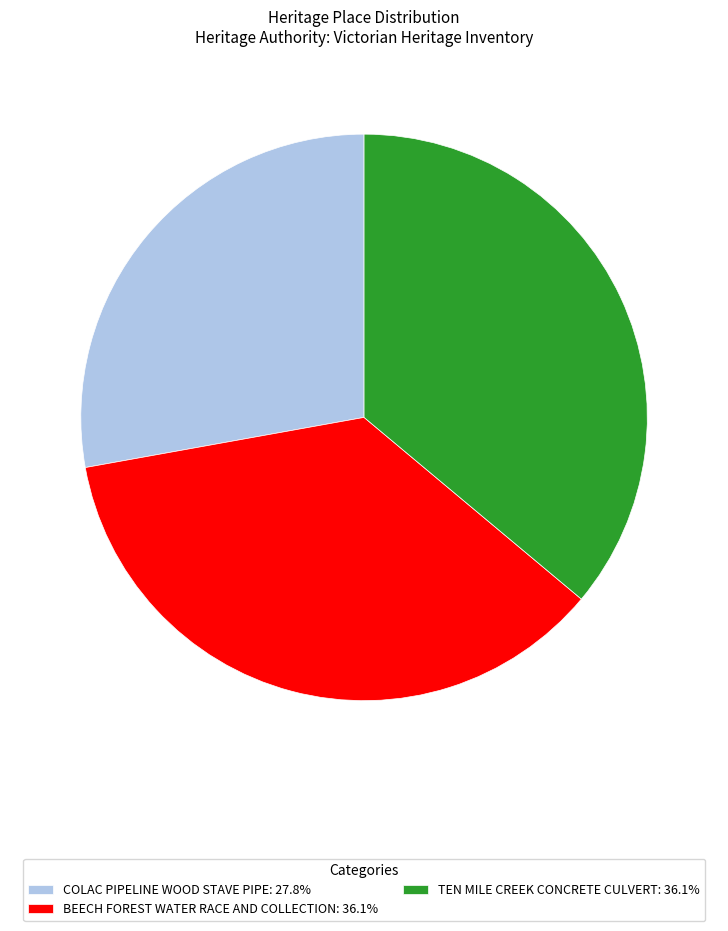

What is the smallest slice in the pie chart?

COLAC PIPELINE WOOD STAVE PIPE